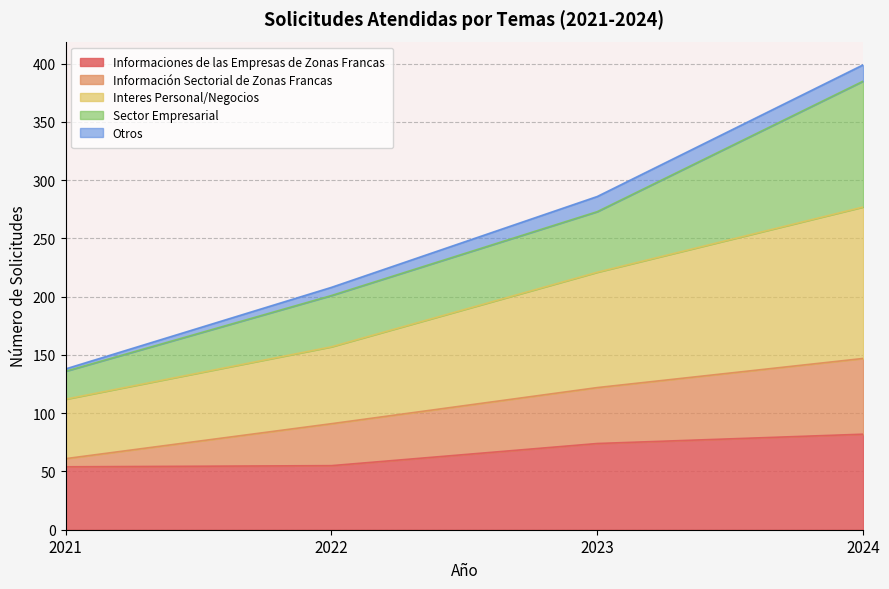

Is it true that Informaciones de las Empresas de Zonas Francas equals 55 at 2022?

True